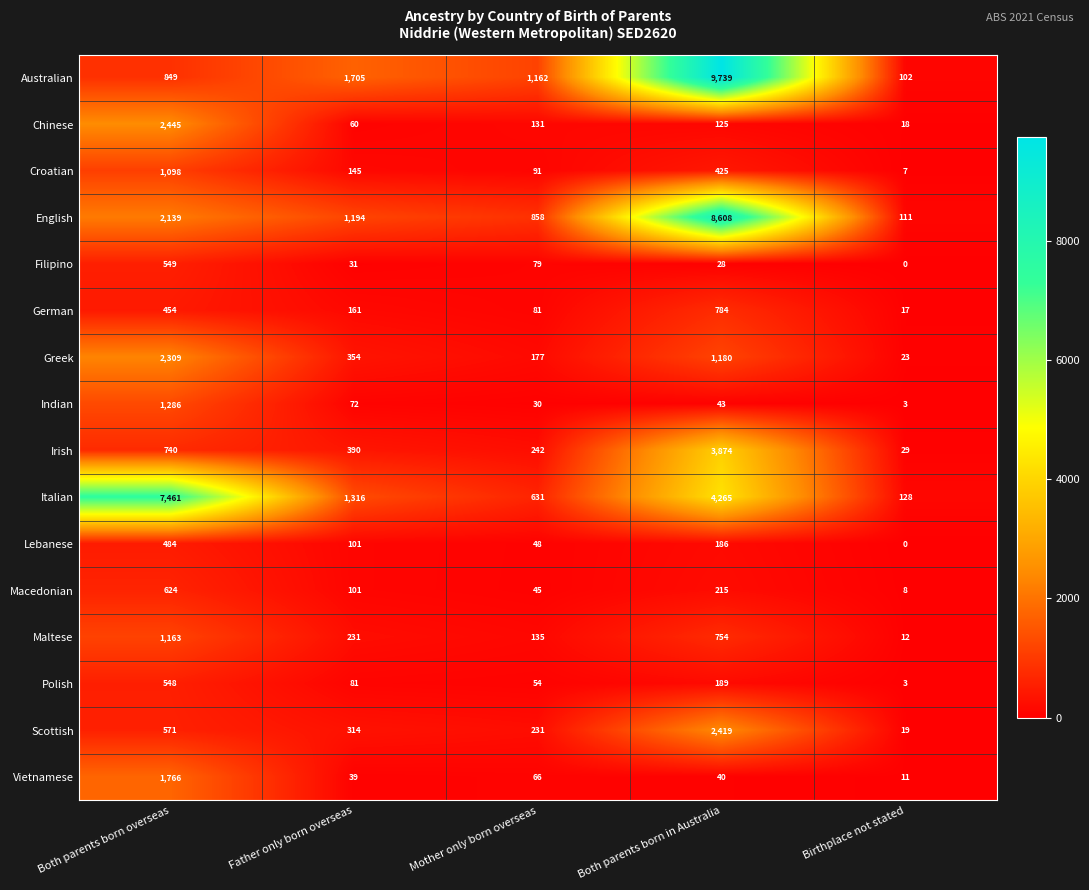

At which label does Australian first exceed 1162?

Father only born overseas